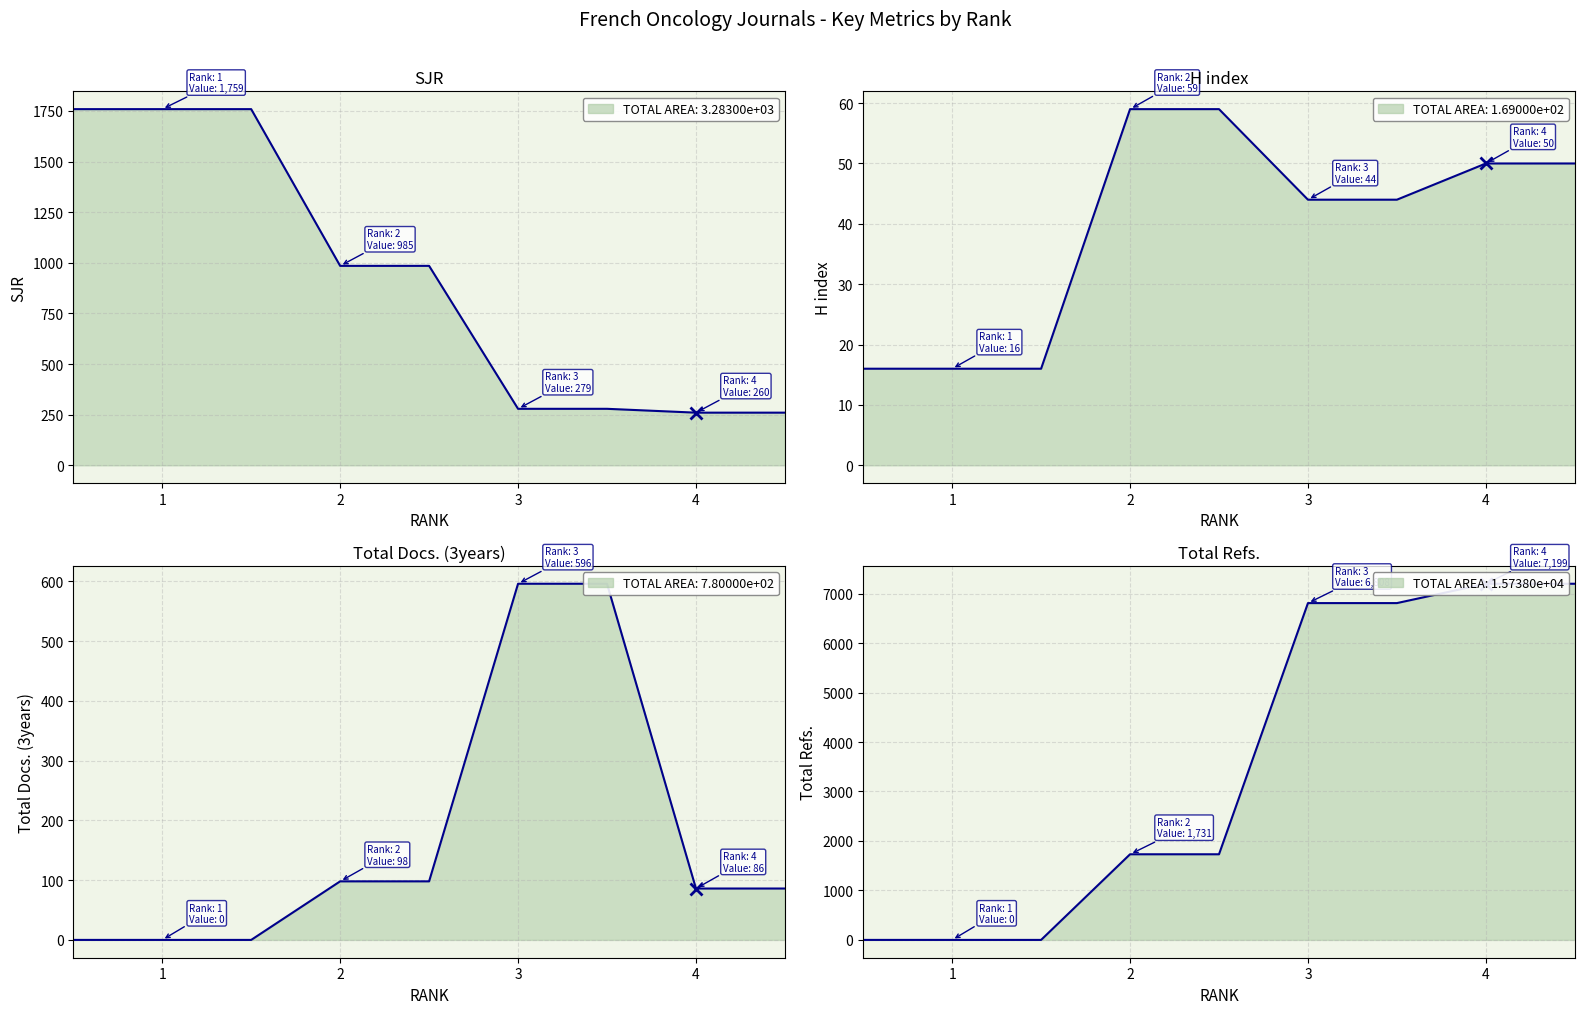

What is the value of the H index point at the 3rd from the left?

44